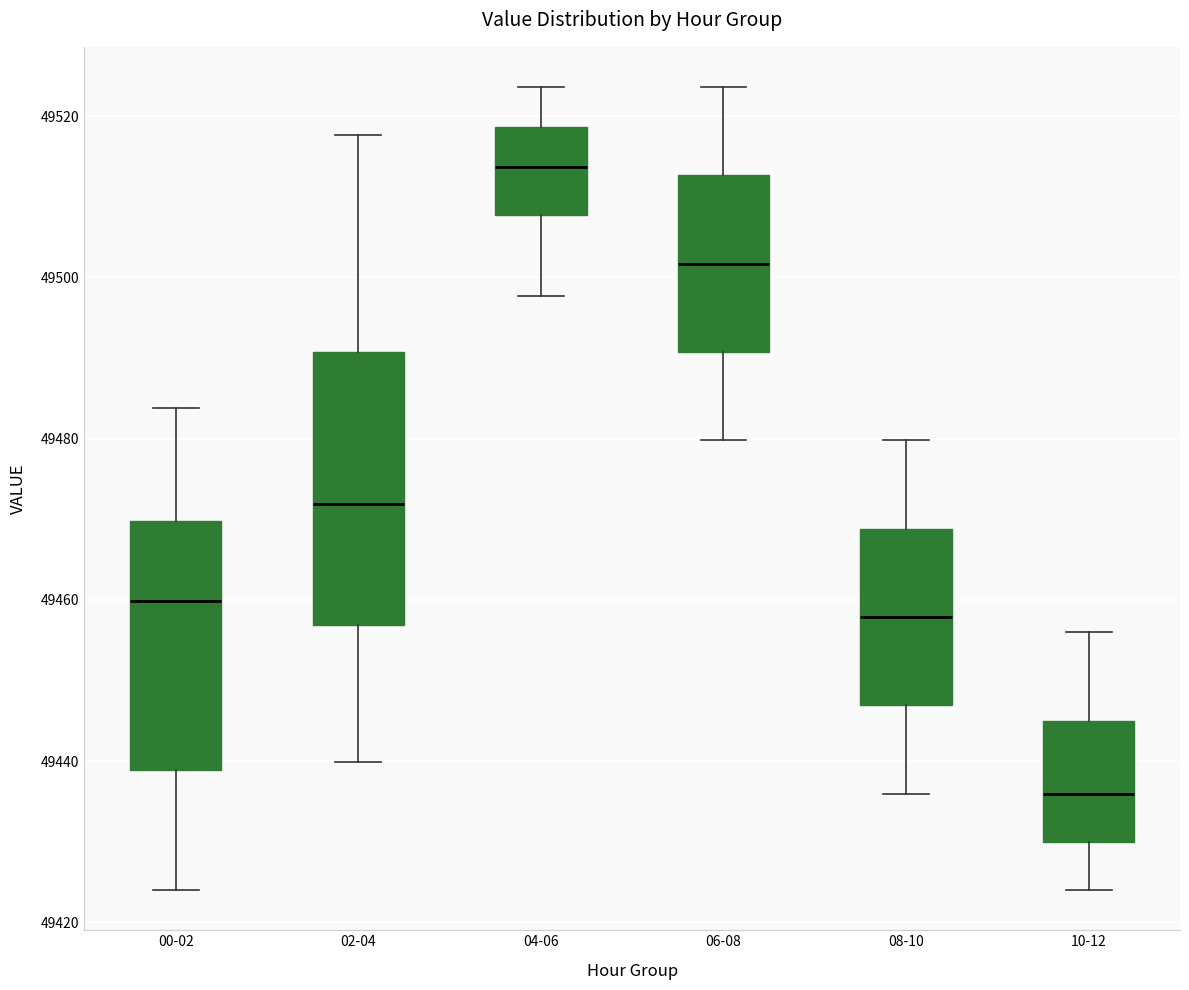

Comparing the boxes themselves (not the whiskers), which one is the tallest?

02-04